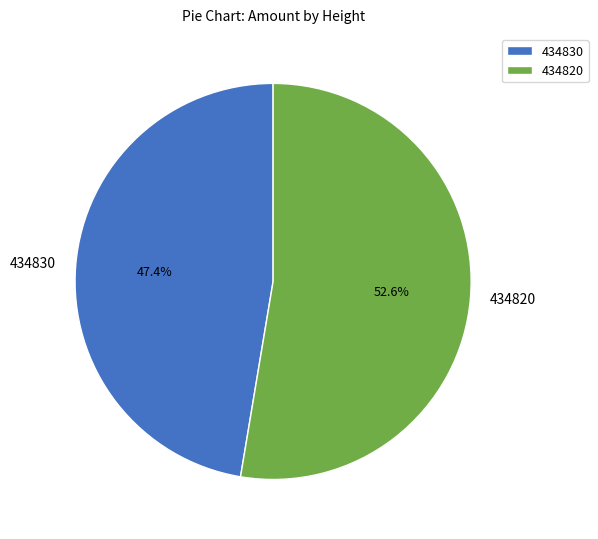

Rank the categories by value from highest to lowest.

434820, 434830